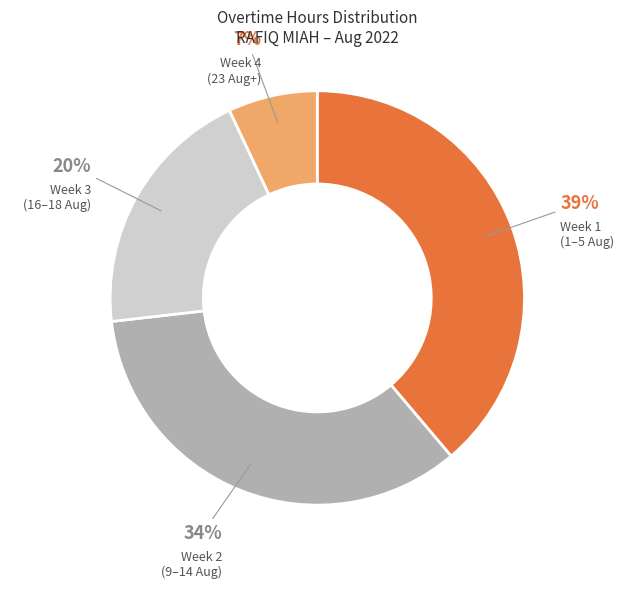

Does any single category account for the majority?

No